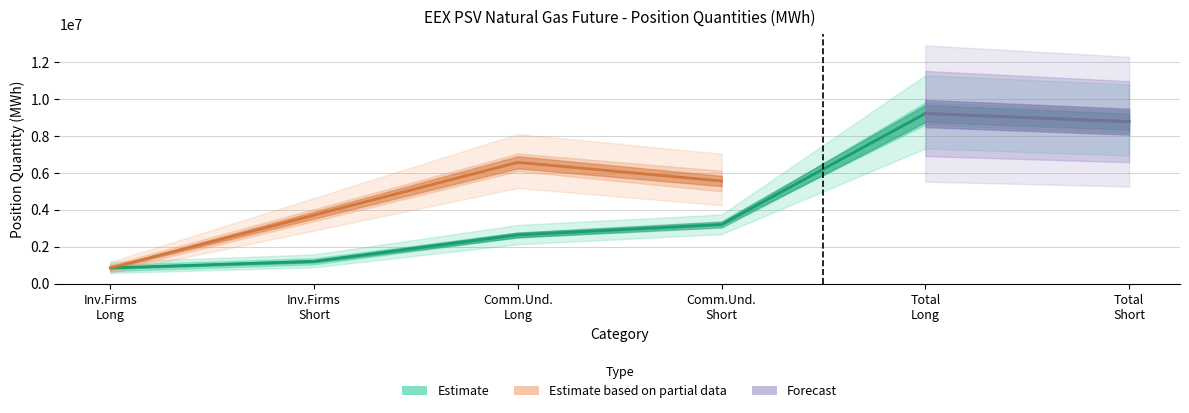

True or false: Investment Firms Long and Commercial Undertakings Long intersect in this chart.

False